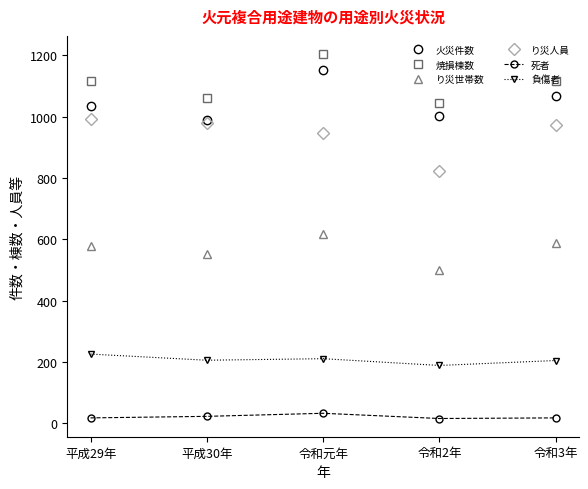

What is the sum of the り災人員 values at 令和元年 and 令和2年?

1770